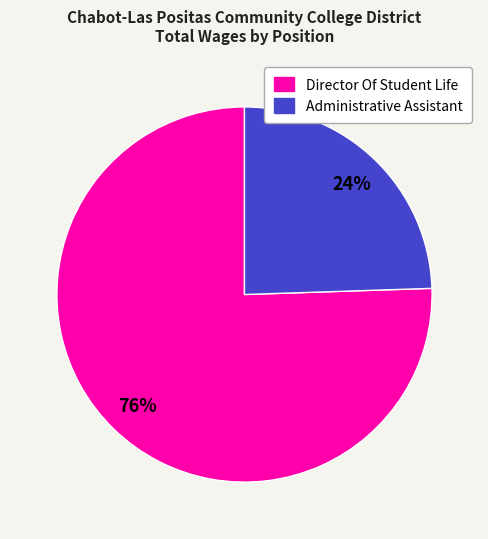

Does Administrative Assistant account for over 50% of the chart?

No